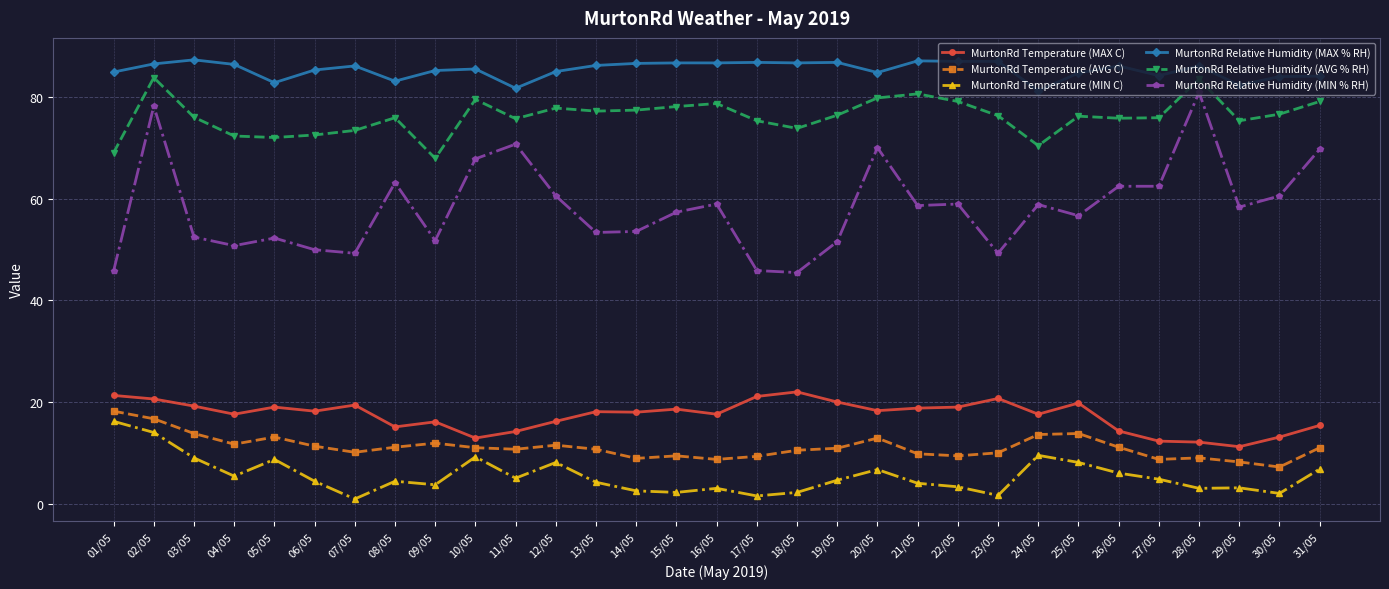

At which category does MurtonRd Relative Humidity (MIN % RH) reach its first local valley?

04/05